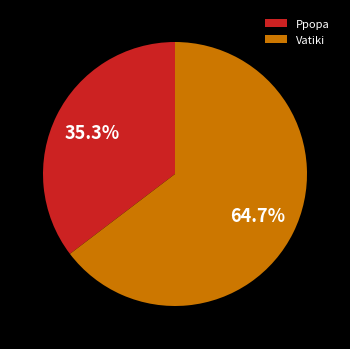

True or false: Vatiki accounts for 59% of the total.

False